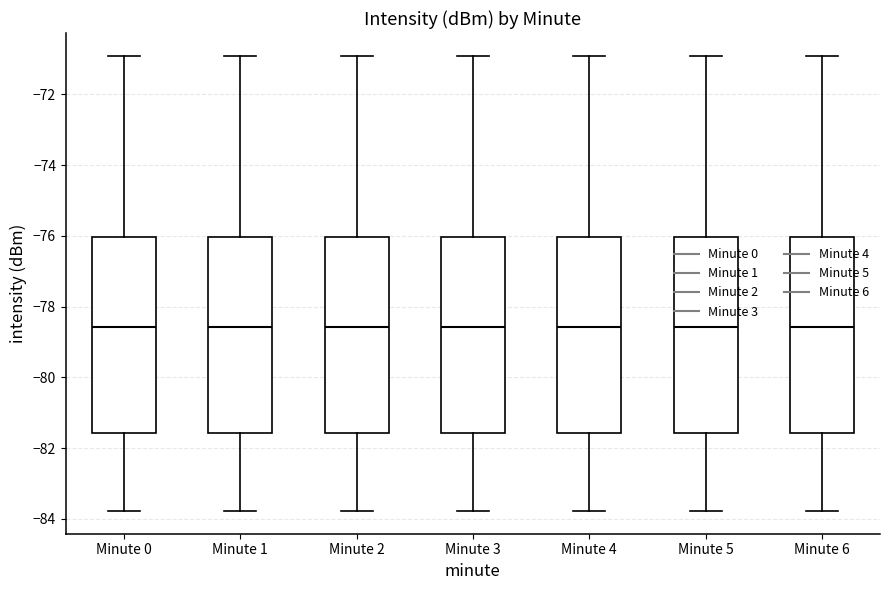

Reading left to right, read every box against the y-axis: the position of its median line, the range the box covers, and the ends of its whiskers. The values are not printed on the chart, so give them approximately, as read against the axis.

Minute 0: median -78.6, box -81.6 to -76.0, whiskers -83.8 to -71.0
Minute 1: median -78.6, box -81.6 to -76.0, whiskers -83.8 to -71.0
Minute 2: median -78.6, box -81.6 to -76.0, whiskers -83.8 to -71.0
Minute 3: median -78.6, box -81.6 to -76.0, whiskers -83.8 to -71.0
Minute 4: median -78.6, box -81.6 to -76.0, whiskers -83.8 to -71.0
Minute 5: median -78.6, box -81.6 to -76.0, whiskers -83.8 to -71.0
Minute 6: median -78.6, box -81.6 to -76.0, whiskers -83.8 to -71.0